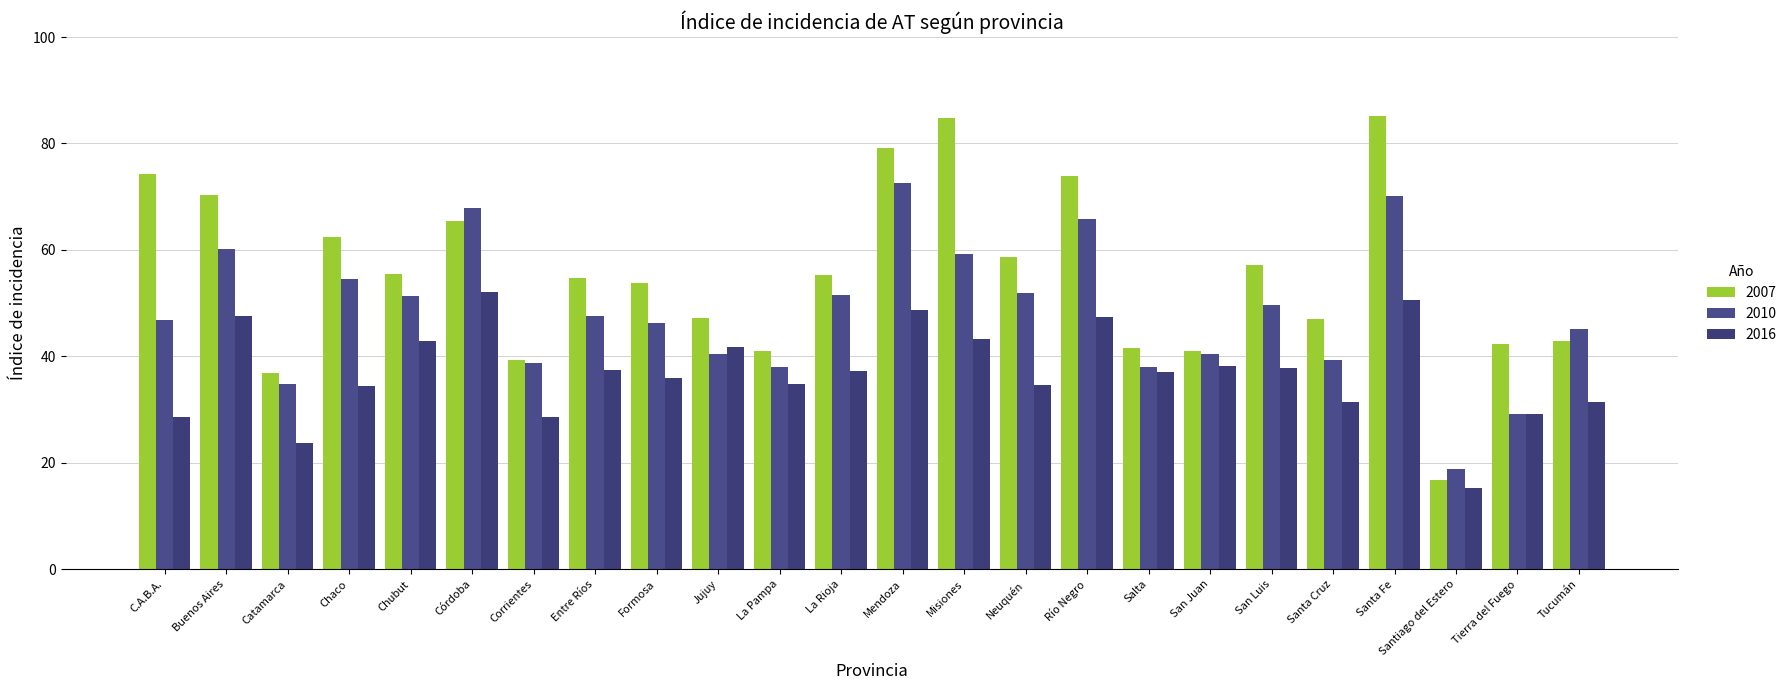

Between Jujuy and Misiones, which series saw the biggest shift?

2007